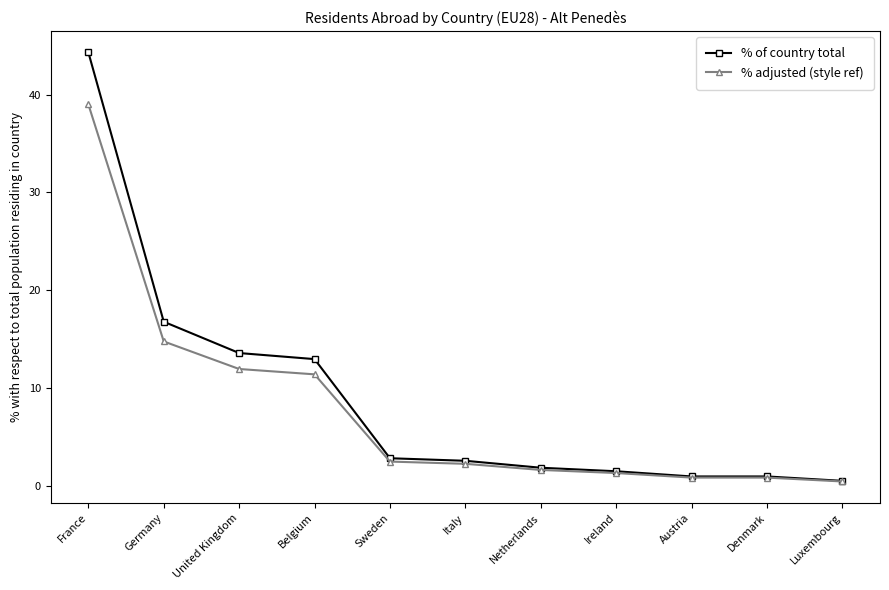

At which label does % adjusted (style ref) reach its peak?

France